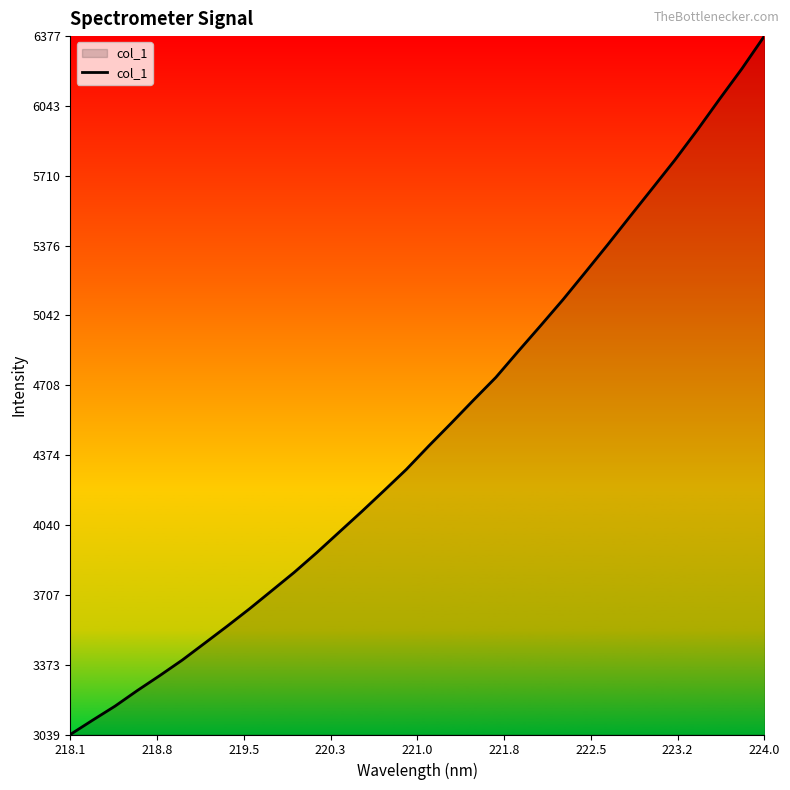

What is the smallest value displayed?

3039.0